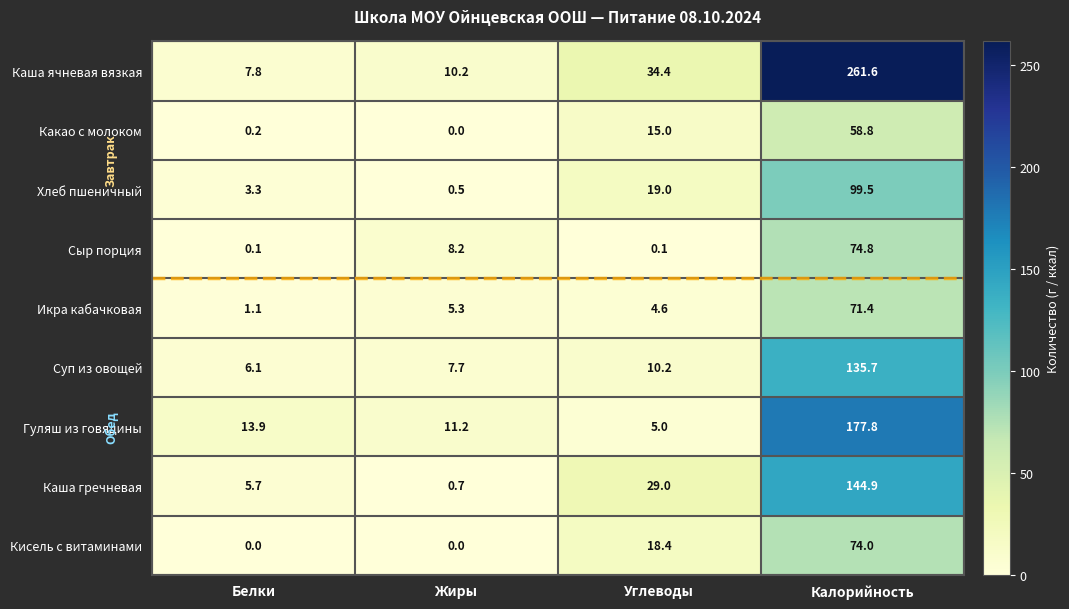

What is the average value of the Гуляш из говядины series?

52.0